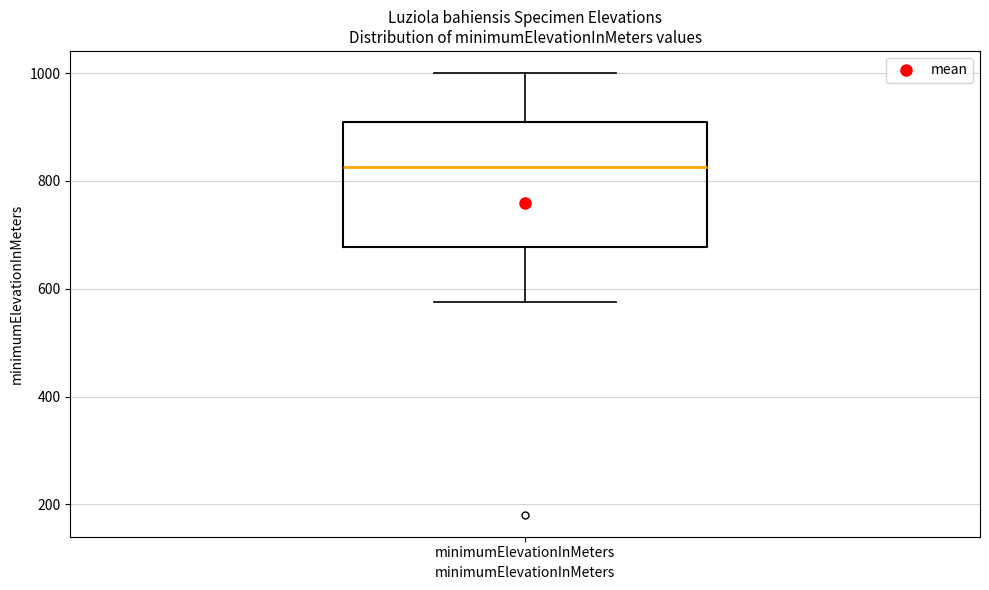

Transcribe this box plot: give where the median line is, the range the box spans, and where the two whiskers end, as read against the y-axis. The values are not printed on the chart, so give them approximately, as read against the axis.

median 820, box 680 to 920, whiskers 580 to 1000